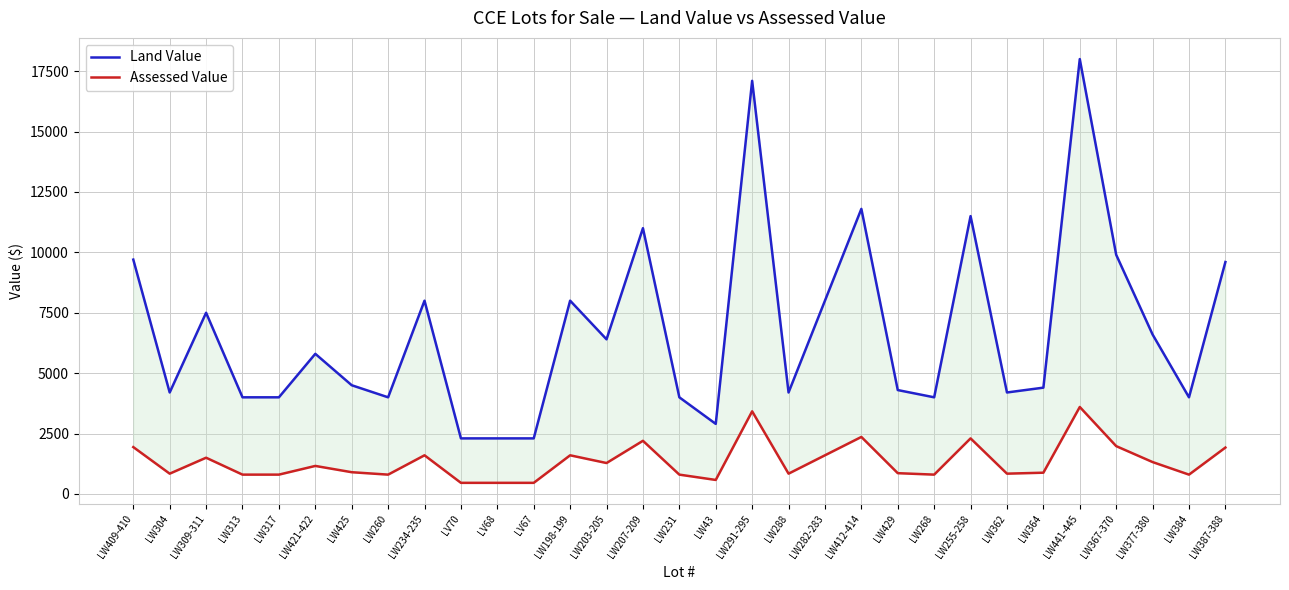

What is the difference between the second highest and second lowest values in the Land Value series?

14800